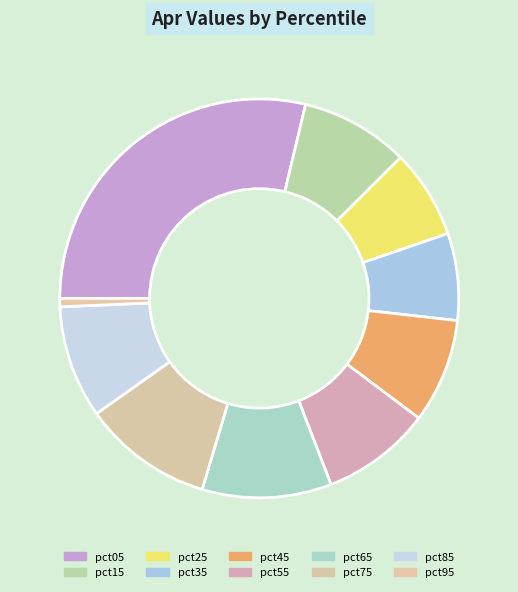

How many segments does this pie chart have?

10